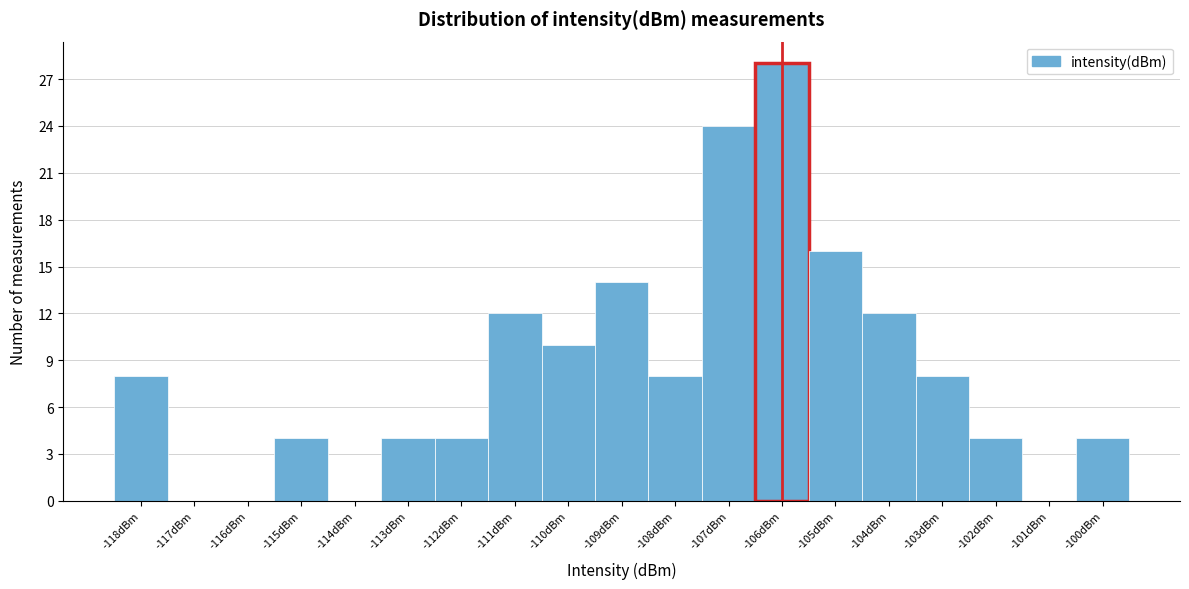

Reading left to right, transcribe all the data shown in this chart.

-118dBm=8	-117dBm=0	-116dBm=0	-115dBm=4	-114dBm=0	-113dBm=4	-112dBm=4	-111dBm=12	-110dBm=10	-109dBm=14	-108dBm=8	-107dBm=24	-106dBm=28	-105dBm=16	-104dBm=12	-103dBm=8	-102dBm=4	-101dBm=0	-100dBm=4